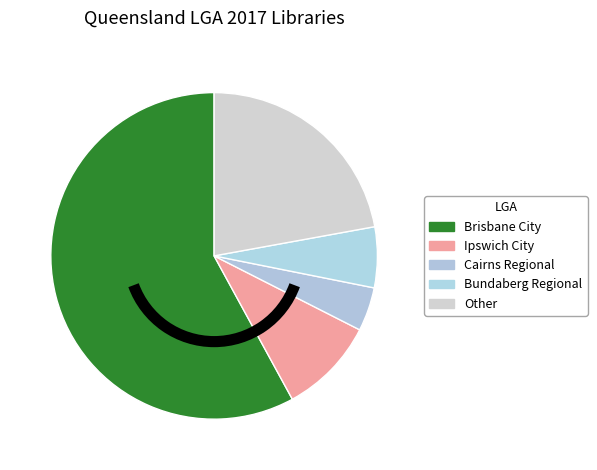

What is the change in value from Brisbane City to Cairns Regional?

-482